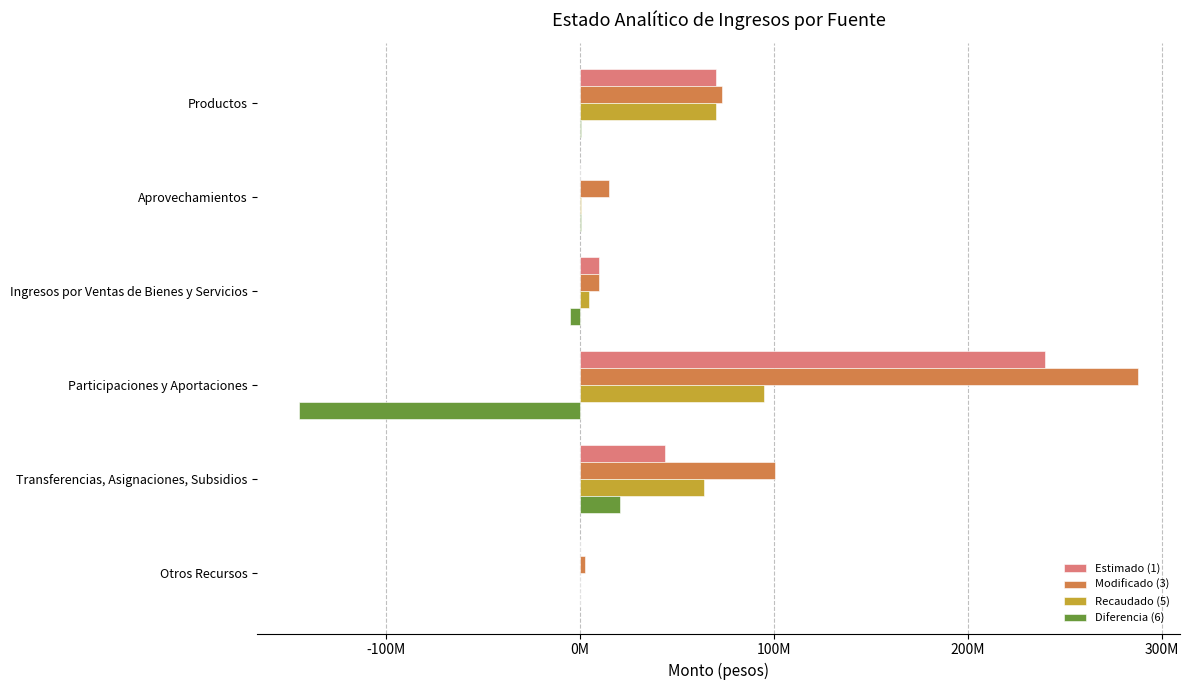

Rank the series by their average value, from lowest to highest.

Diferencia (6), Recaudado (5), Estimado (1), Modificado (3)